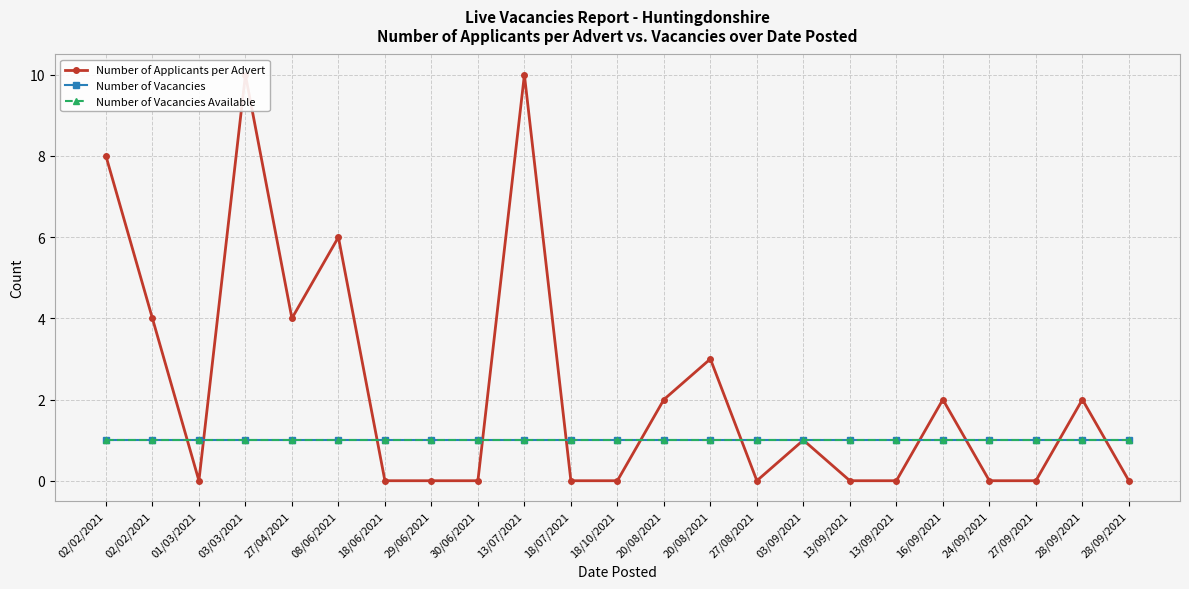

Is it true that Number of Vacancies equals 1 at 27/09/2021?

False